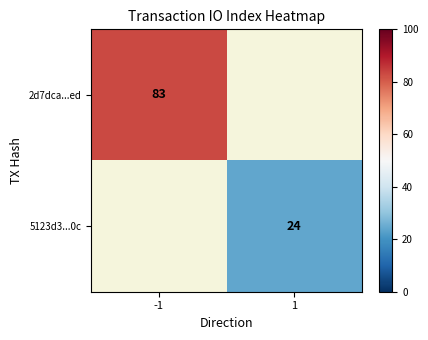

How many distinct data groups are displayed?

2